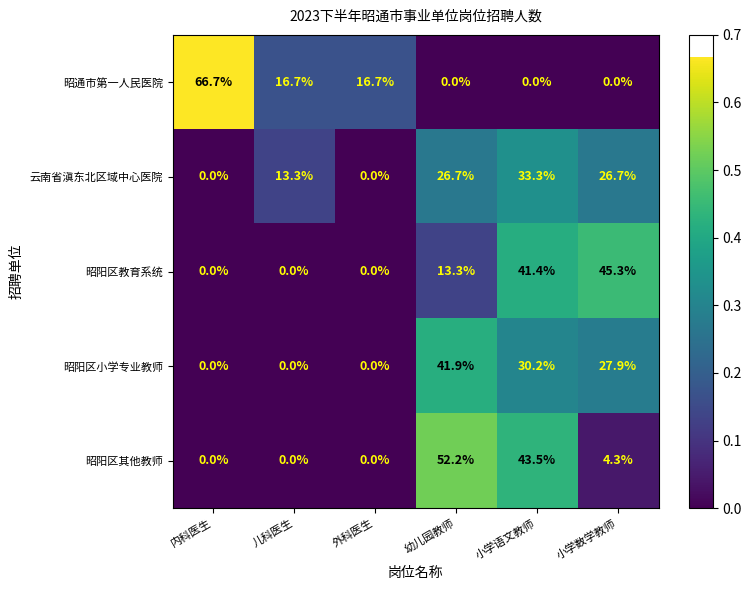

List the series in order of their peak value, highest first.

昭通市第一人民医院, 昭阳区其他教师, 昭阳区教育系统, 昭阳区小学专业教师, 云南省滇东北区域中心医院